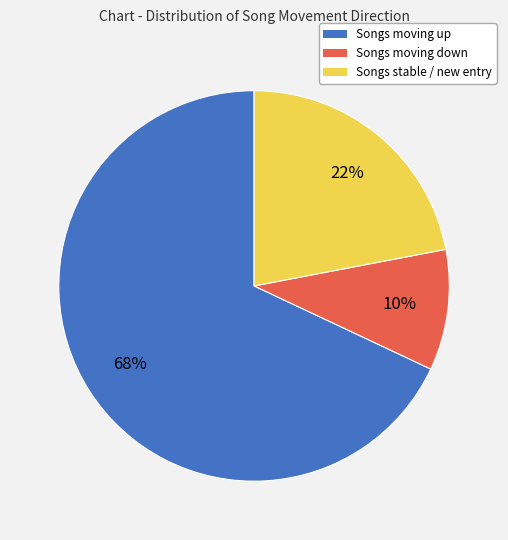

To the nearest percent, what is the difference between the largest and smallest slice percentages?

58%